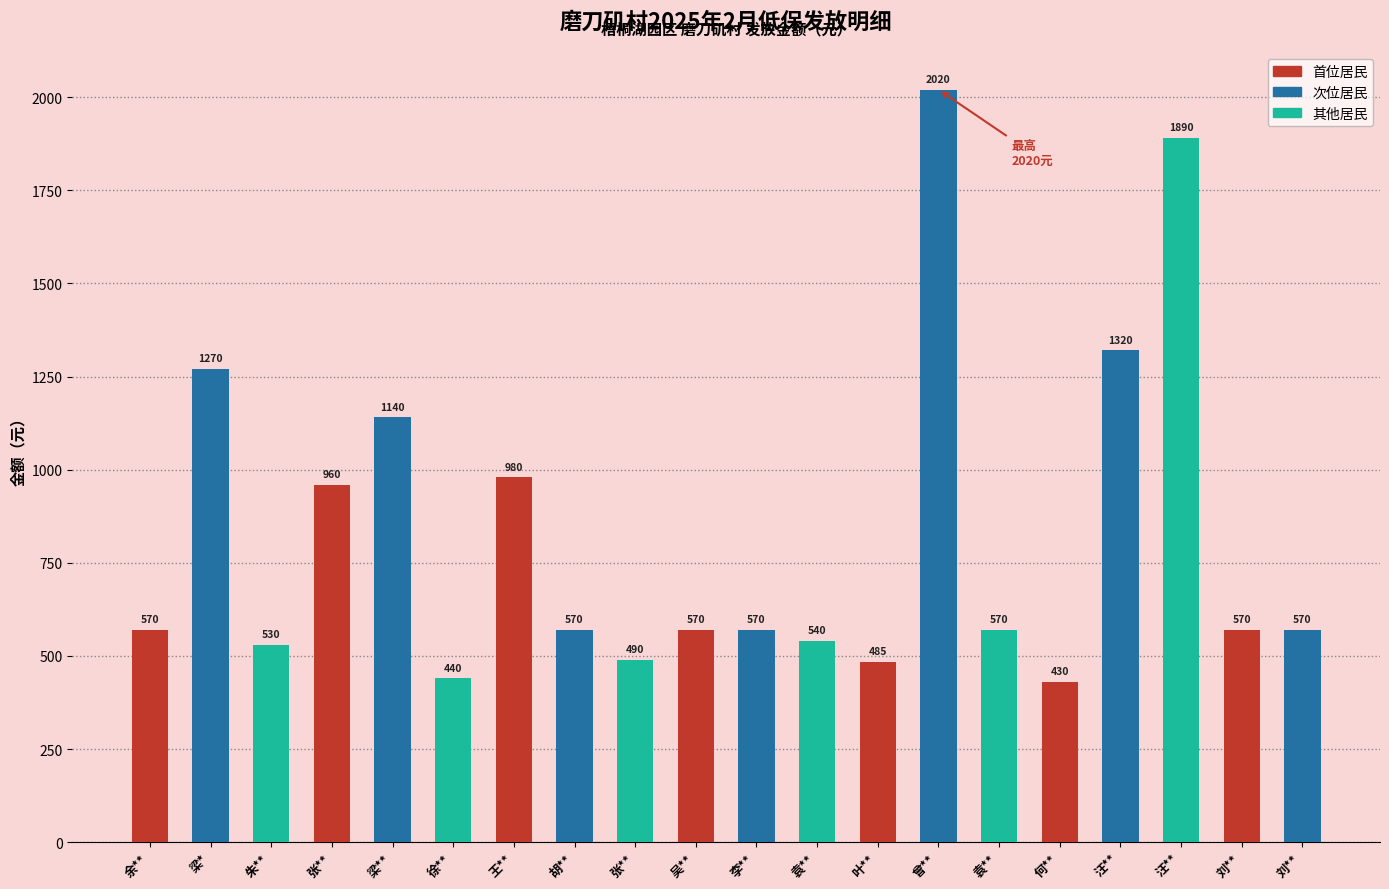

Reading left to right, extract all data points from this chart.

570	1270	530	960	1140	440	980	570	490	570	570	540	485	2020	570	430	1320	1890	570	570